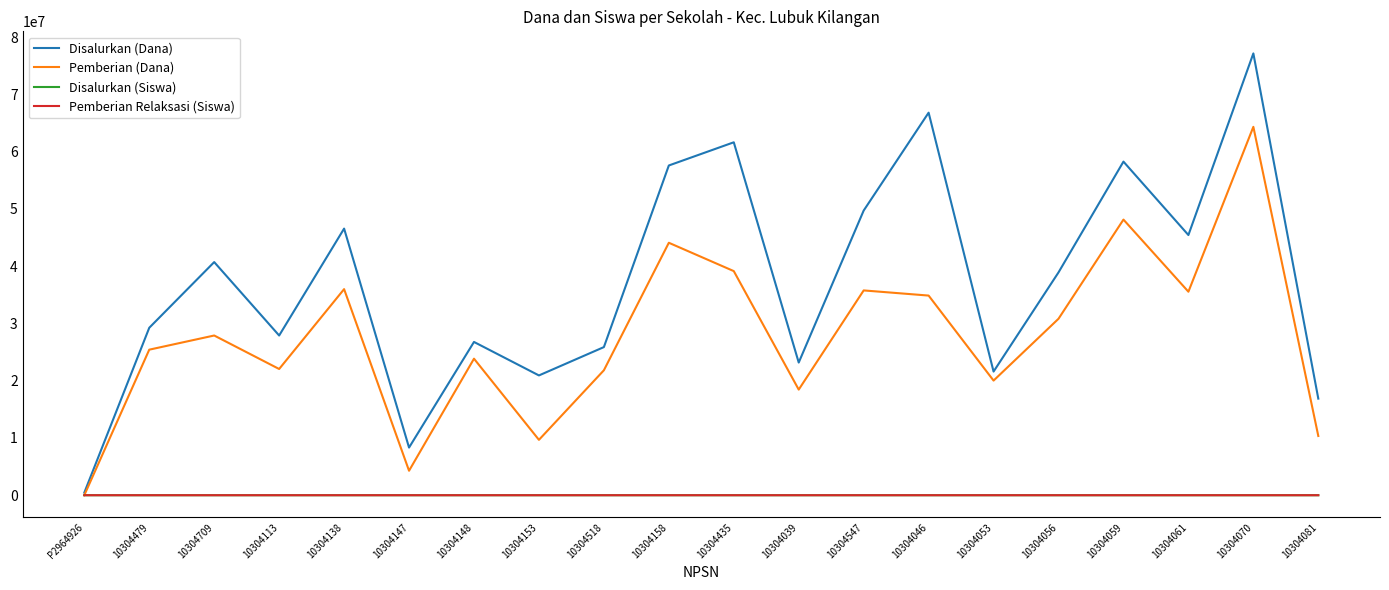

What is the greatest value displayed?

77175000